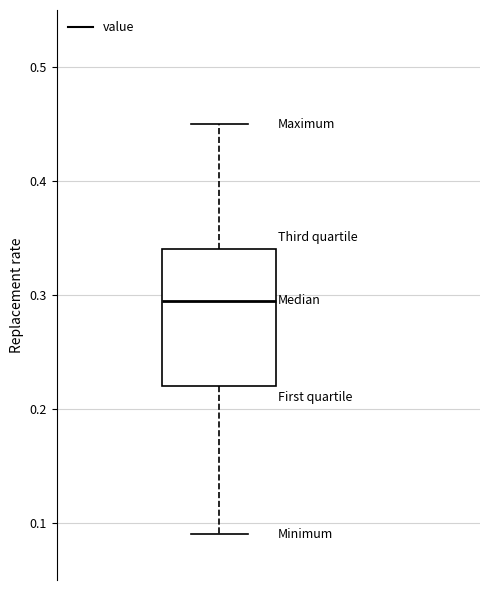

Read this box plot against the y-axis: the position of the median line, the range covered by the box, and the ends of both whiskers. The values are not printed on the chart, so give them approximately, as read against the axis.

median 0.30, box 0.22 to 0.34, whiskers 0.09 to 0.45